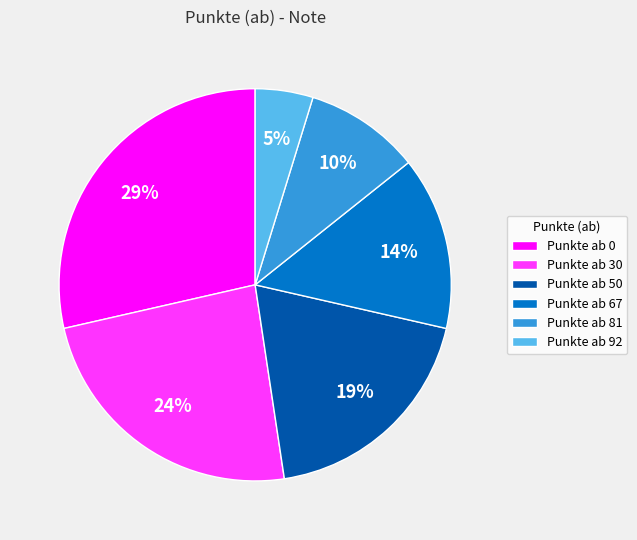

Which category has the smallest portion of the pie?

Punkte ab 92